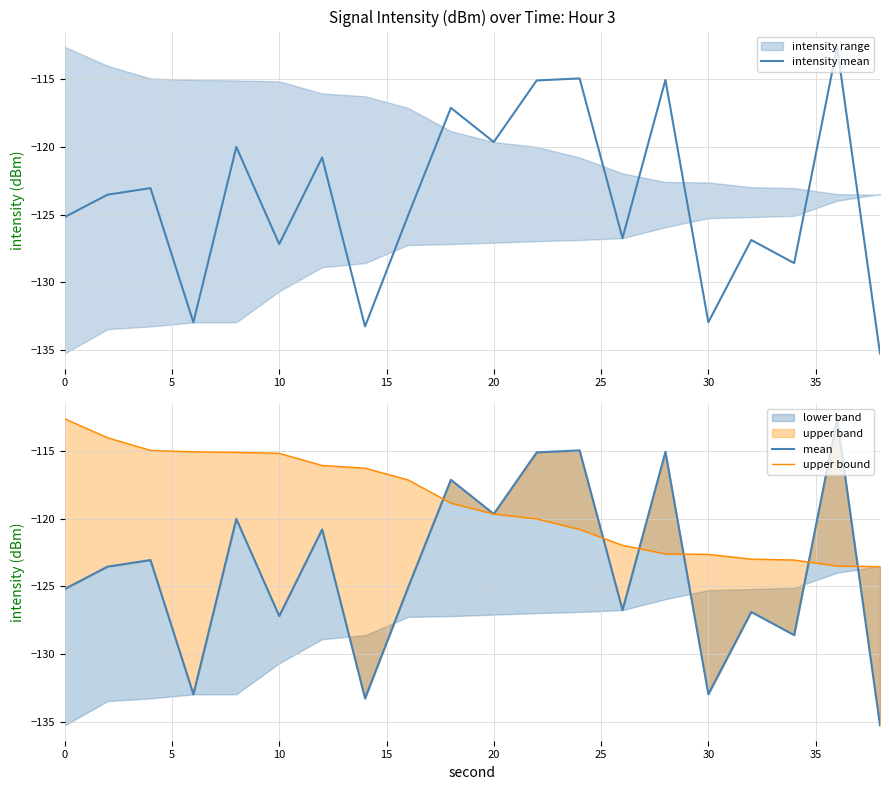

True or false: intensity mean has a value of -127.2 at 10.

True